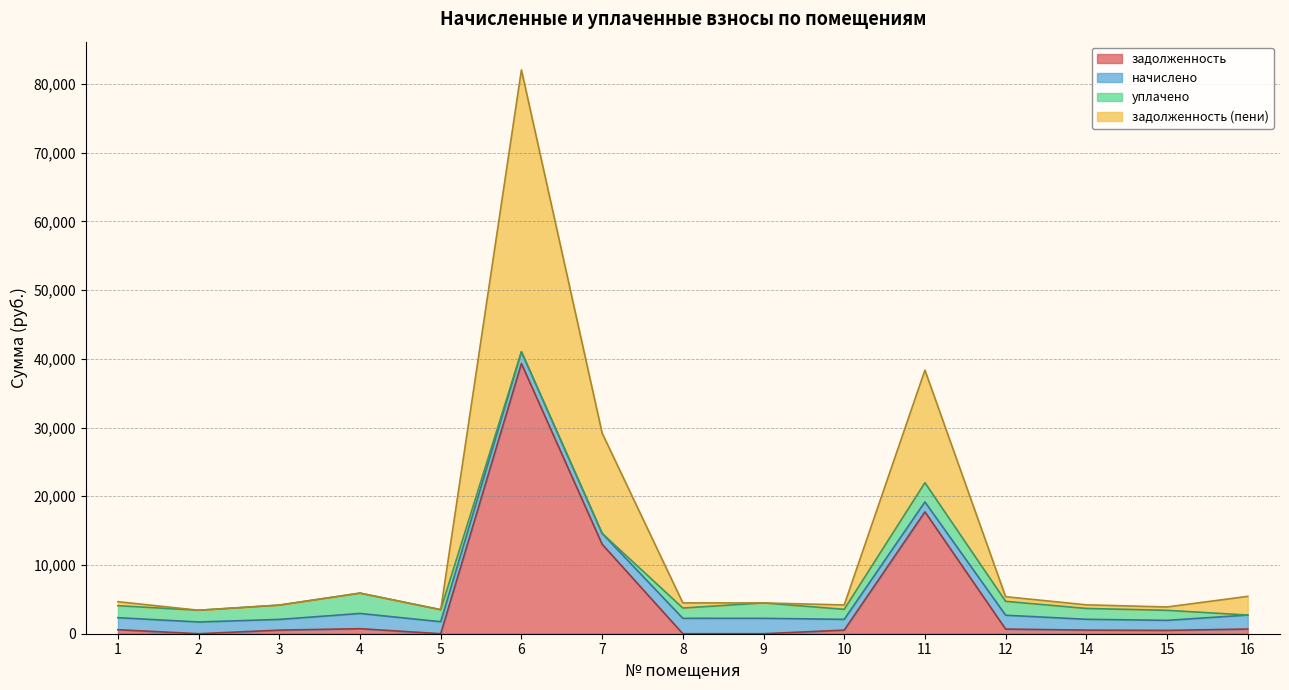

Which label corresponds to the largest value in the chart?

6